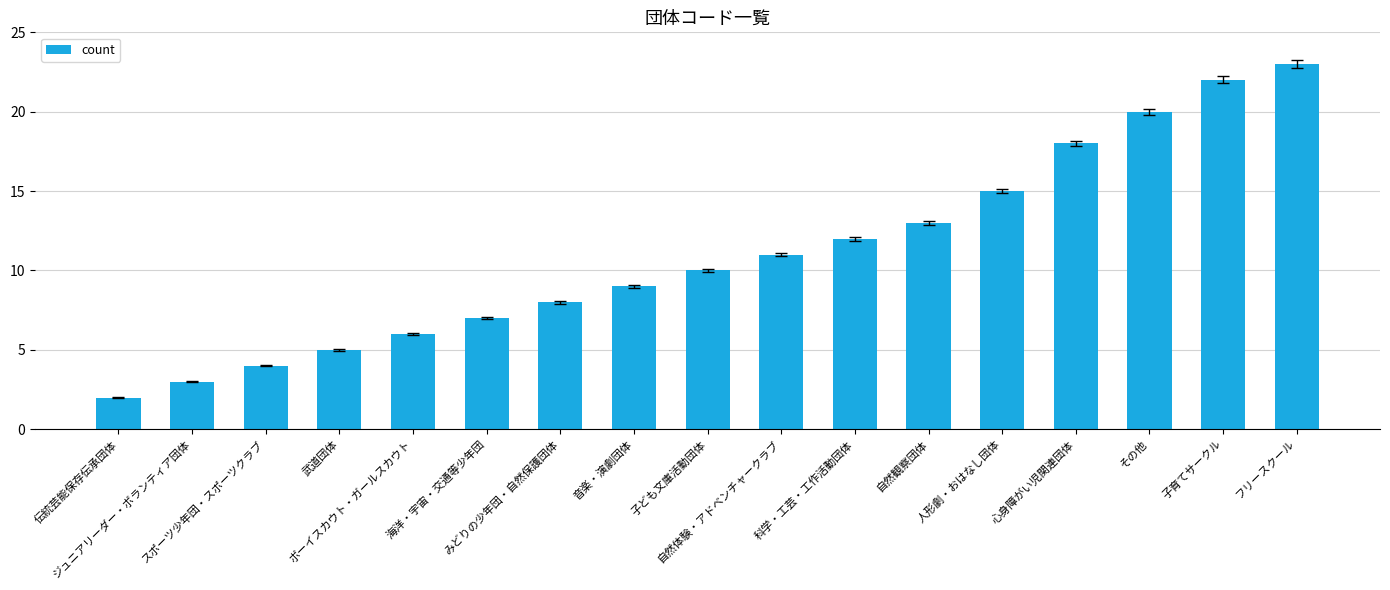

How many bars are there in total?

17